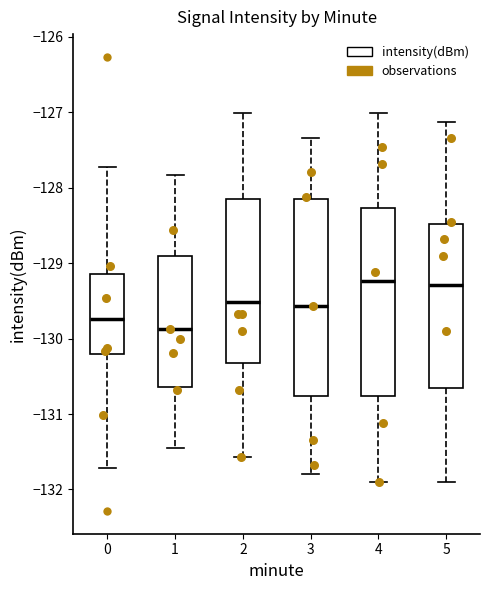

Where does the median line of the box at x = 3 sit on the y-axis? The values are not printed on the chart, so give them approximately, as read against the axis.

-129.6